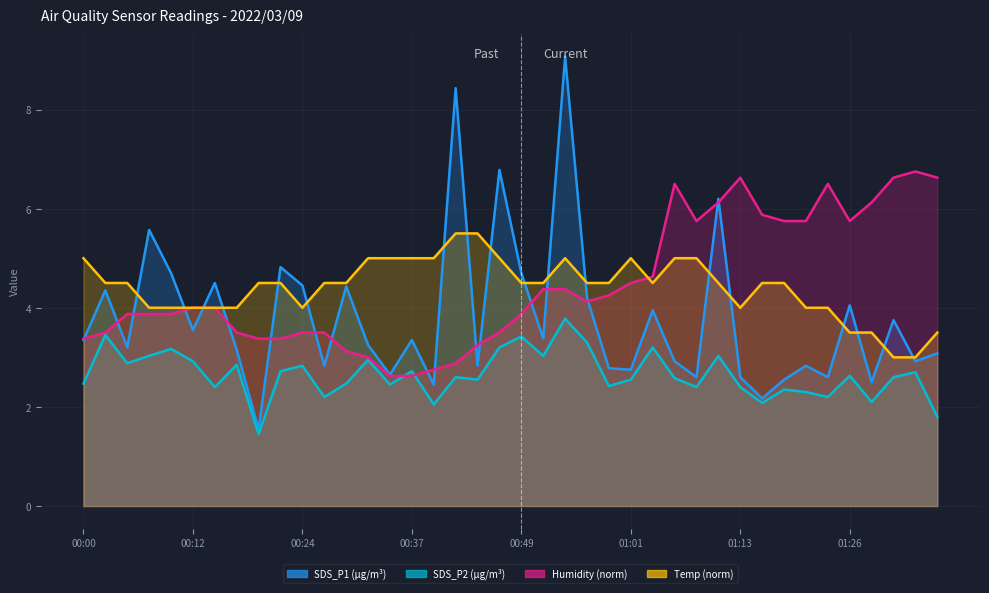

The value of Humidity at 00:32 is 3.0. True or false?

True